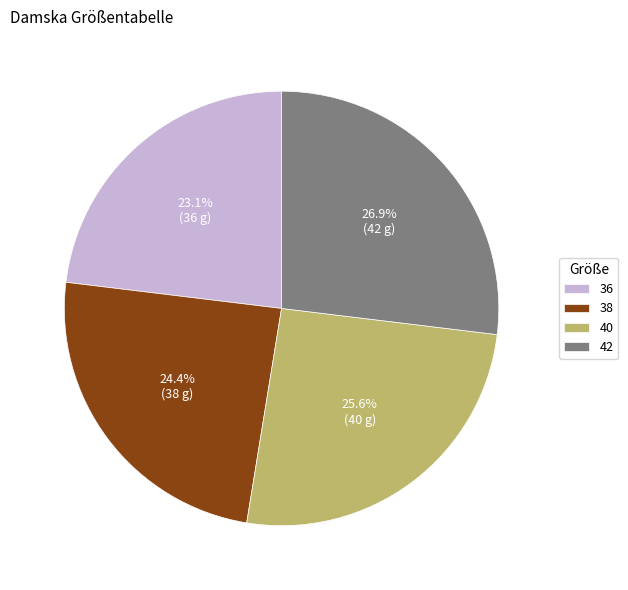

To the nearest percent, what is the combined percentage of 42 and 38?

51%